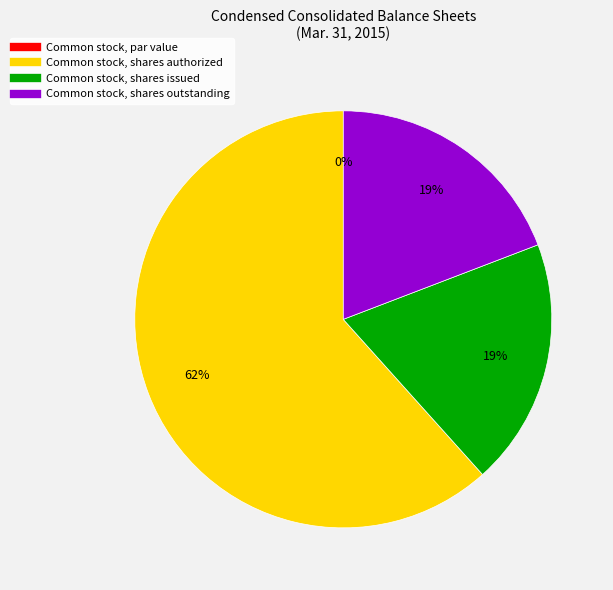

Count the number of slices in the pie.

4